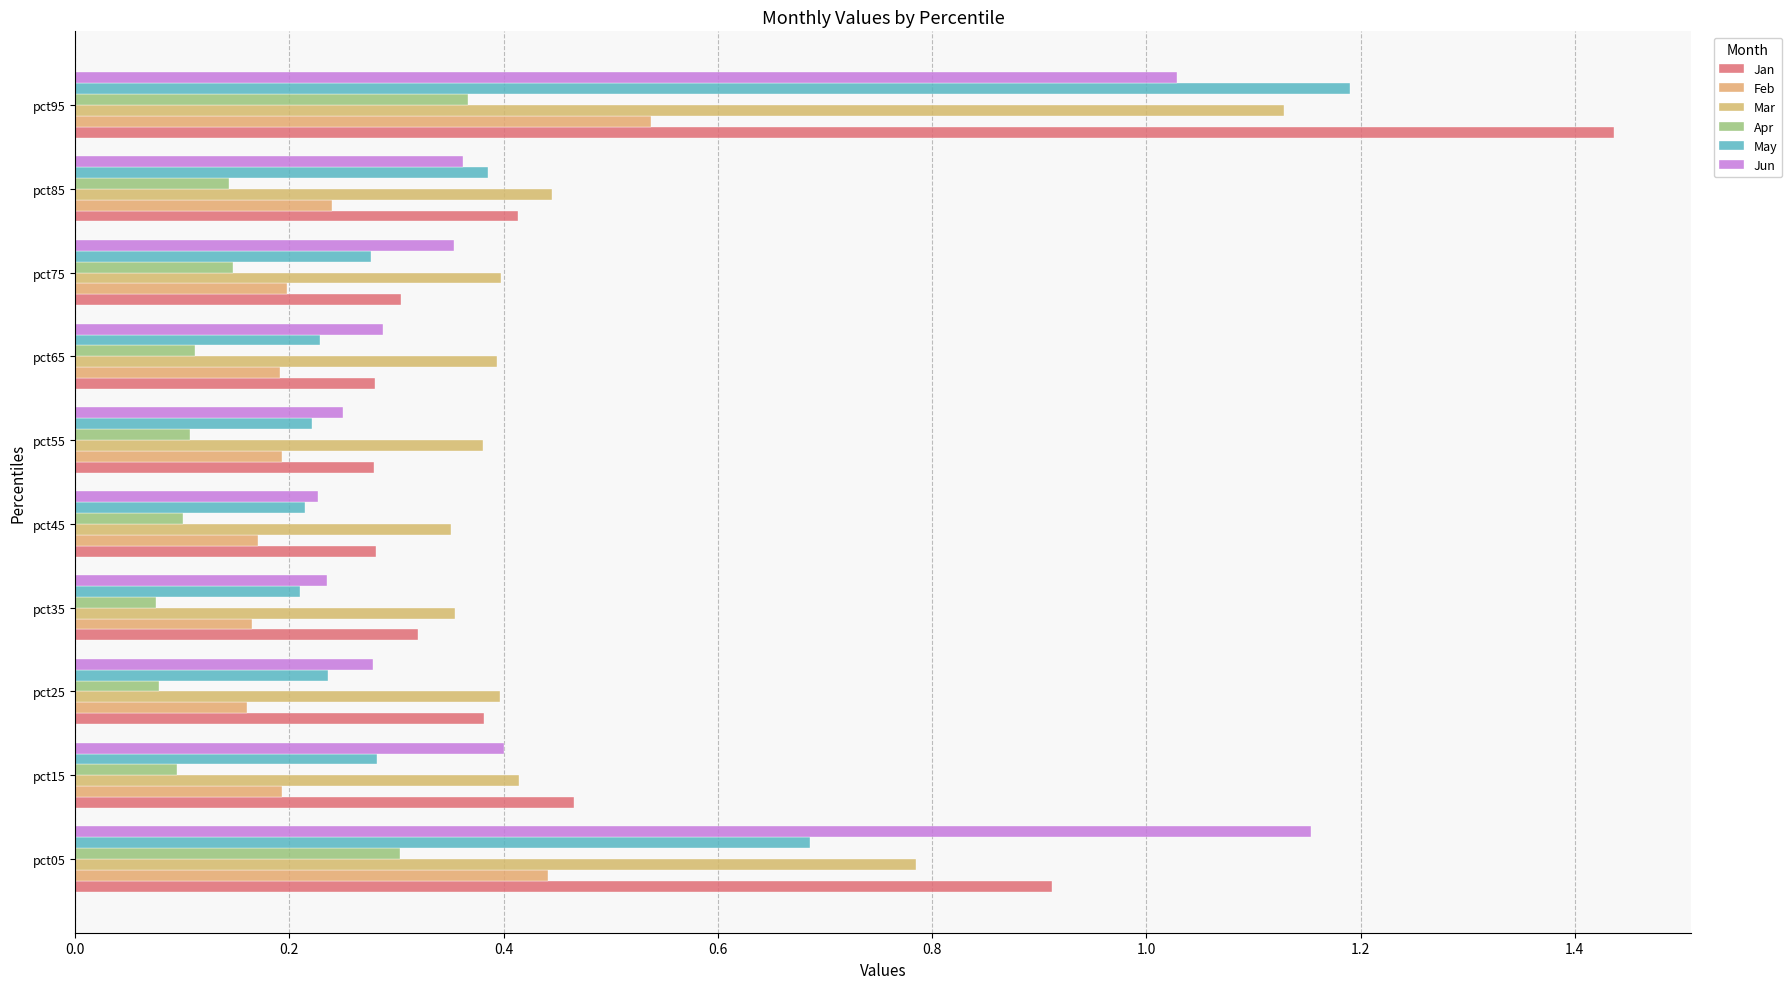

Count the number of categories in the chart.

10